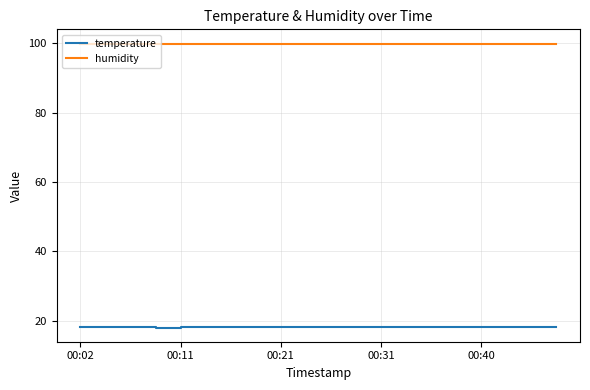

What is the lowest value of the temperature series?

18.0